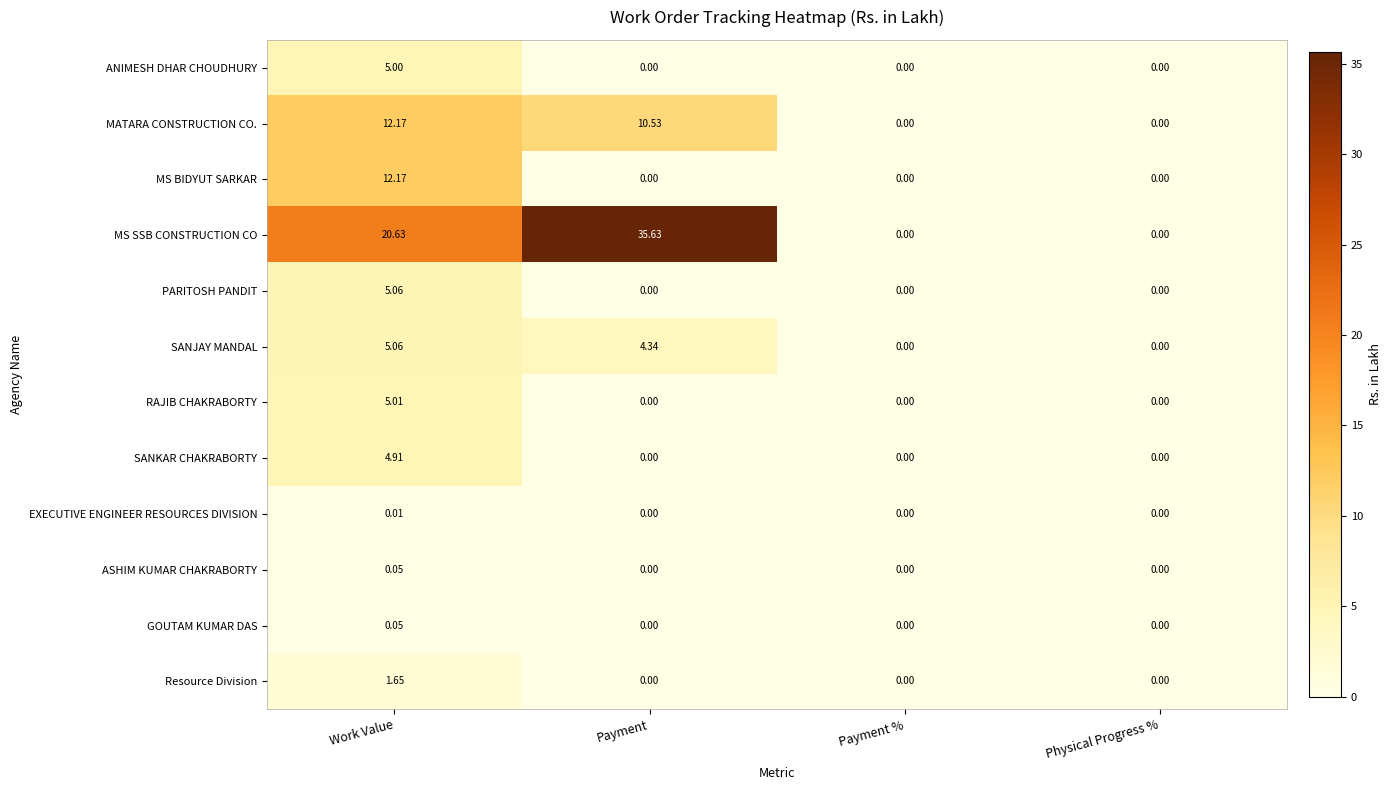

Which series has the widest spread of values?

MS SSB CONSTRUCTION CO